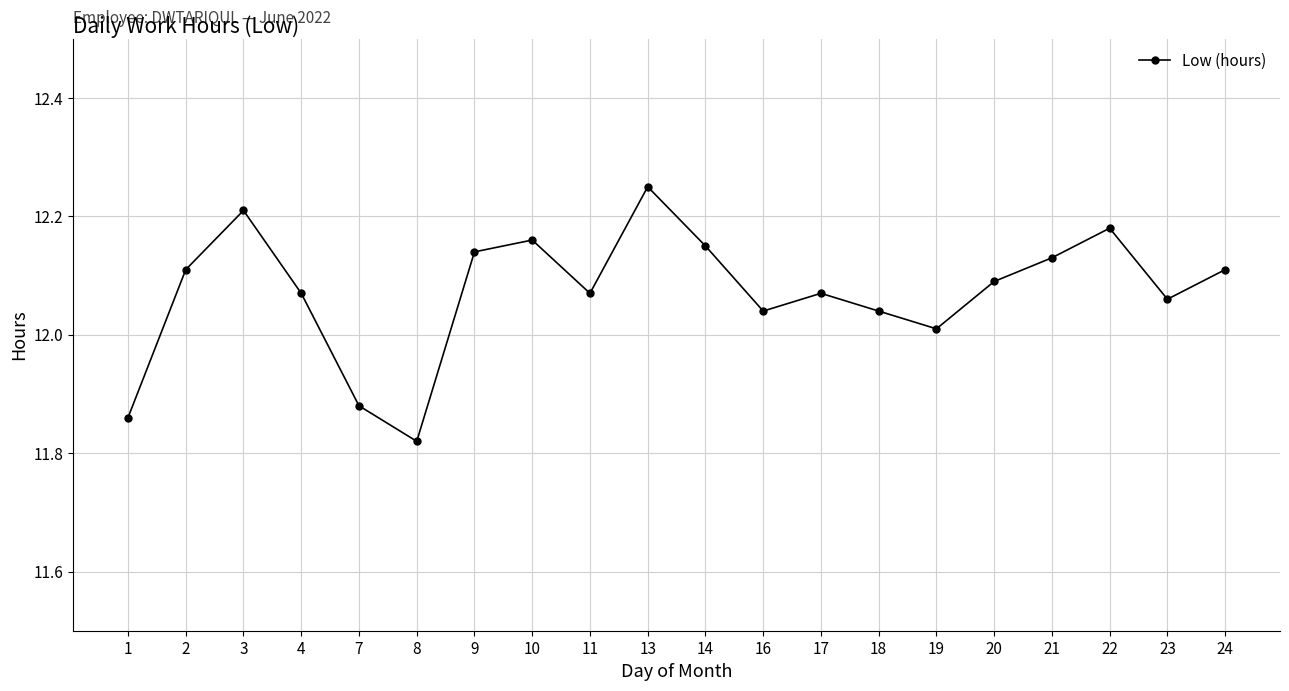

At which category does the chart reach its peak across all series?

13